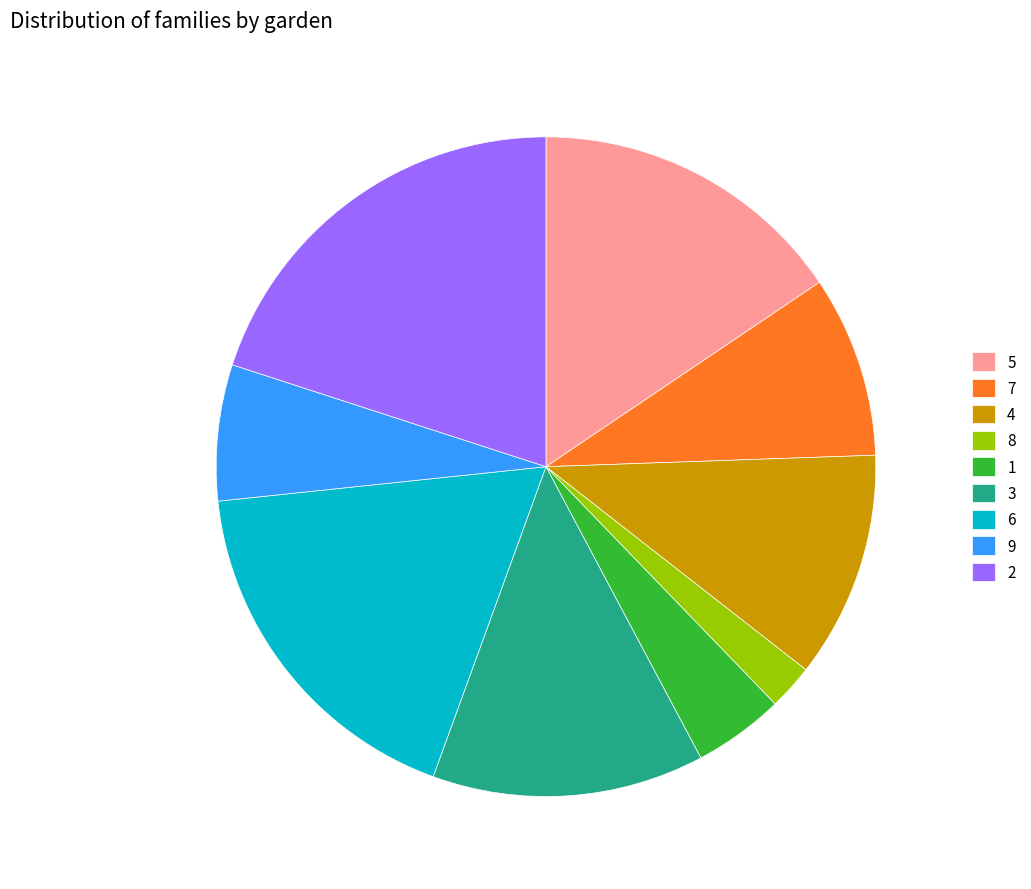

True or false: 3 accounts for 13% of the total.

True